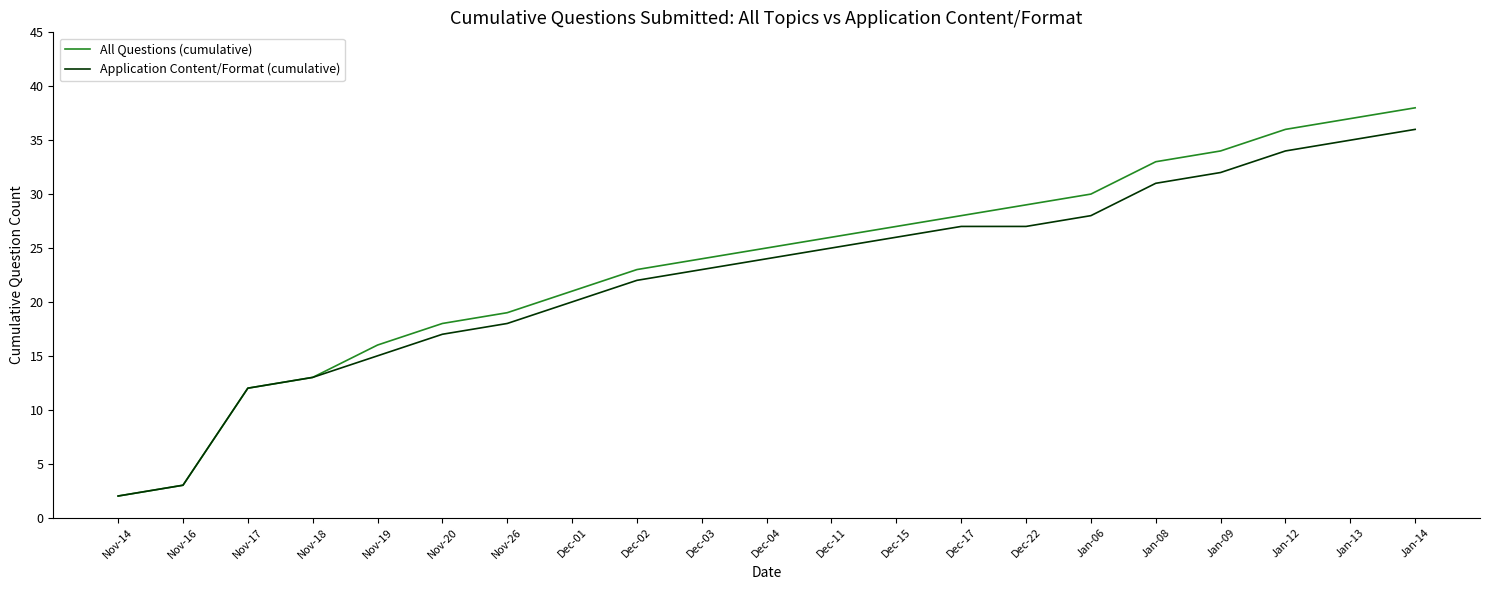

What are all the series names shown in the legend?

All Questions (cumulative), Application Content/Format (cumulative)